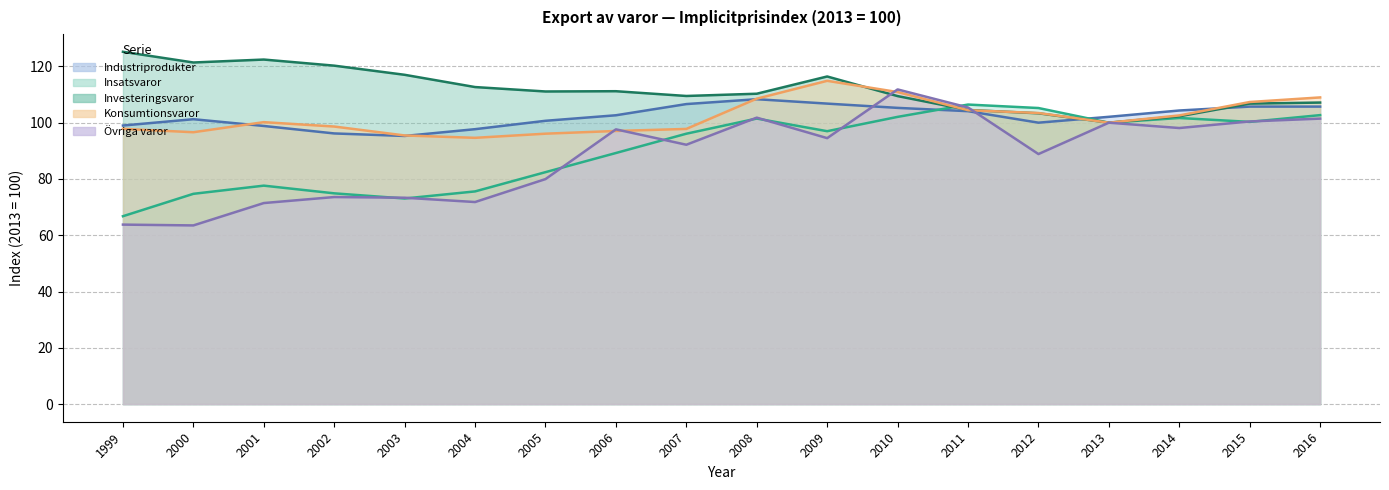

Reading left to right, extract all data points from this chart.

Insatsvaror: 66.8	74.7	77.6	74.9	73.1	75.6	82.4	89.2	96.1	101.5	97.0	102.1	106.4	105.2	100.0	101.7	100.3	102.7
Investeringsvaror: 125.2	121.4	122.4	120.3	117.0	112.7	111.1	111.2	109.5	110.3	116.4	109.4	104.5	103.3	100.0	102.3	106.8	107.1
Konsumtionsvaror: 97.8	96.6	100.2	98.6	95.5	94.6	96.1	97.1	97.8	108.5	114.9	110.9	104.4	103.4	100.0	102.6	107.3	109.0
Industriprodukter: 99.0	101.2	98.8	96.2	95.3	97.7	100.7	102.6	106.6	108.3	106.8	105.3	104.1	100.0	102.1	104.3	105.7	105.7
Övriga varor: 63.8	63.5	71.4	73.6	73.3	71.8	80.0	97.6	92.2	101.8	94.5	111.8	105.4	88.9	100.0	98.1	100.4	101.4